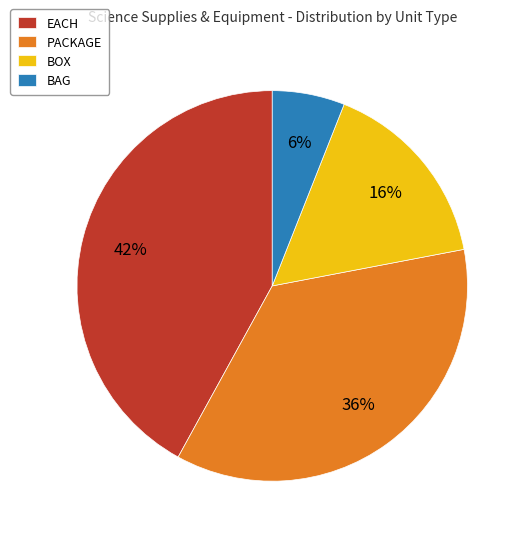

Does BOX account for over 50% of the chart?

No